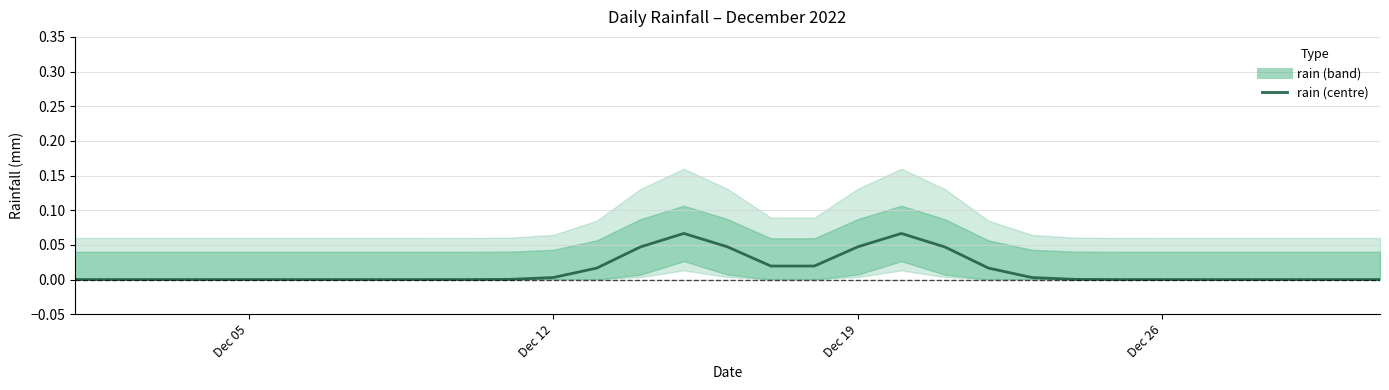

Which label corresponds to the smallest value in the chart?

Dec 05